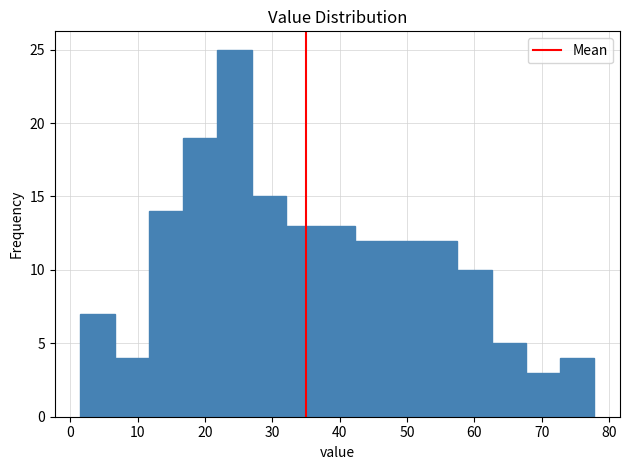

Over which range of the x-axis is the bar tallest?

22 to 27